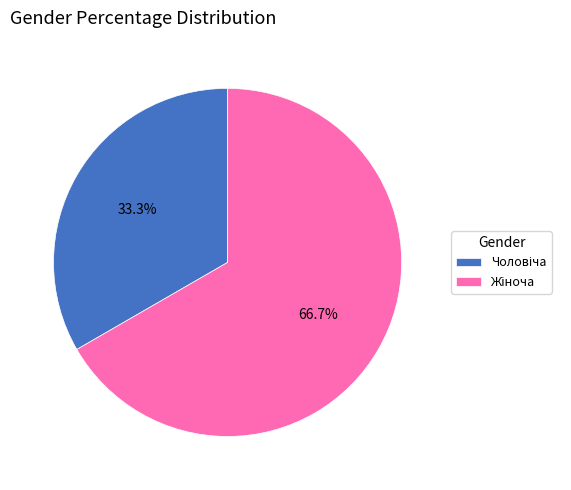

Is there a majority slice in this chart?

Yes